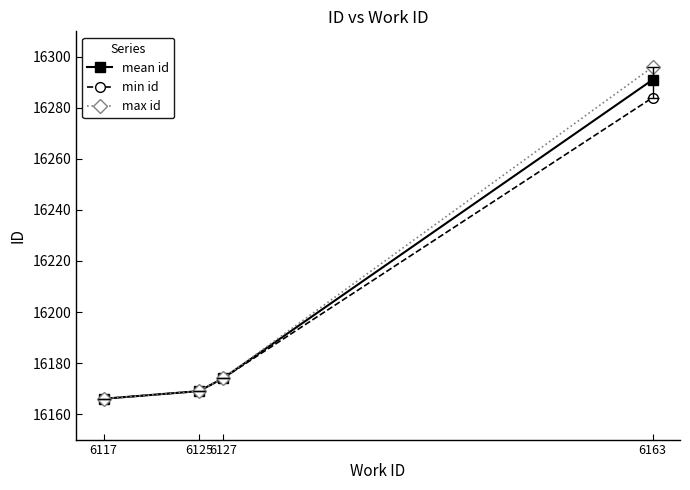

What is the difference between the maximum and minimum values in the mean id series?

125